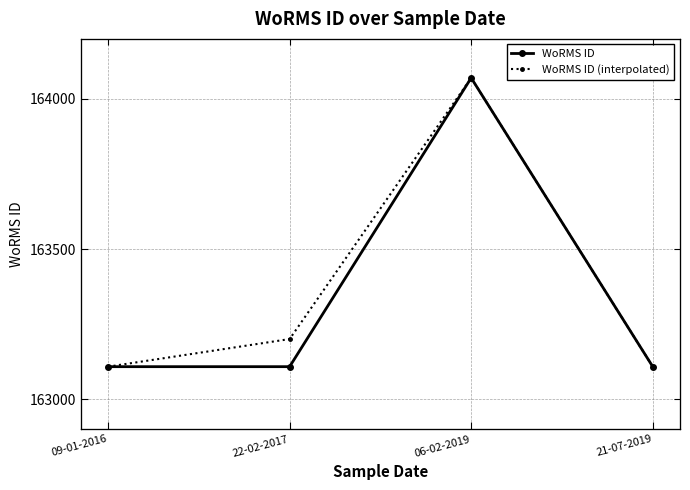

True or false: WoRMS ID and WoRMS ID (interpolated) cross at least once.

False